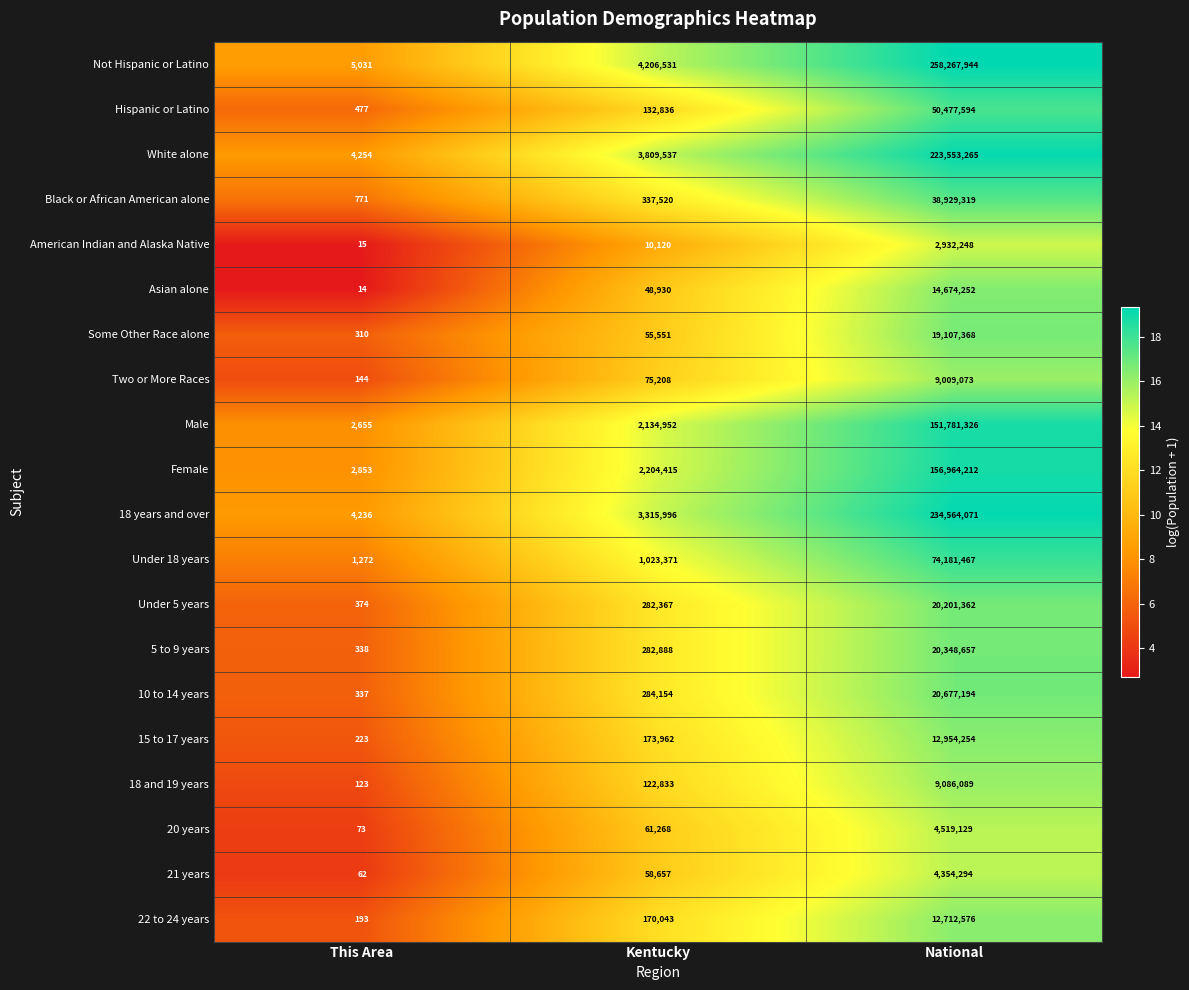

Rank the series at National from highest to lowest value.

Not Hispanic or Latino, 18 years and over, White alone, Female, Male, Under 18 years, Hispanic or Latino, Black or African American alone, 10 to 14 years, 5 to 9 years, Under 5 years, Some Other Race alone, Asian alone, 15 to 17 years, 22 to 24 years, 18 and 19 years, Two or More Races, 20 years, 21 years, American Indian and Alaska Native